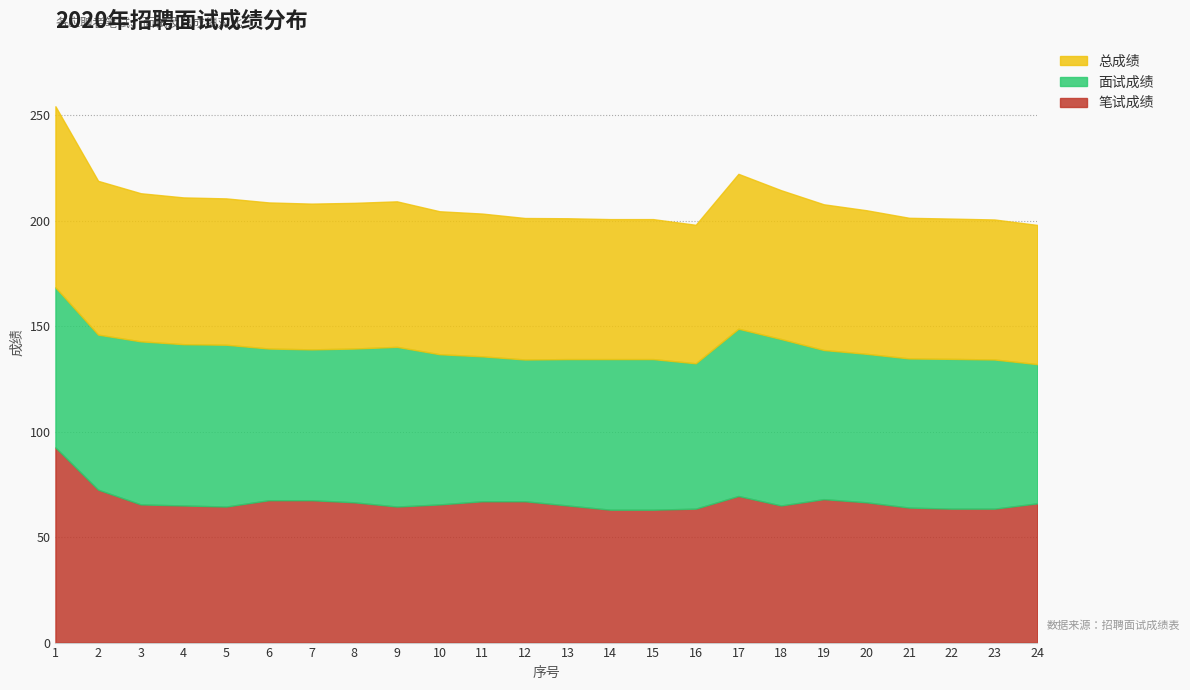

What is the total value across all series at 18?

214.5